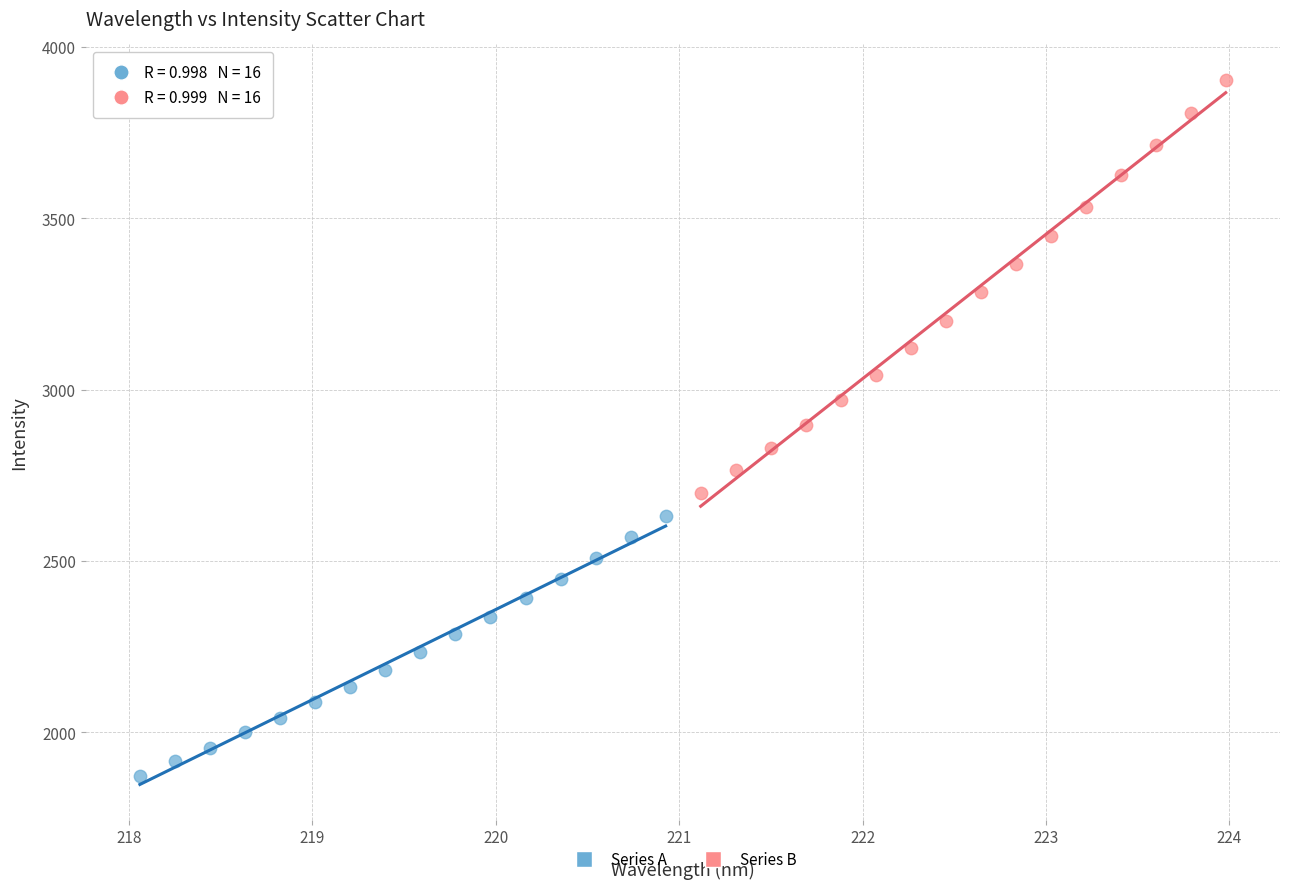

Which series contains the lowest Y value?

Series A